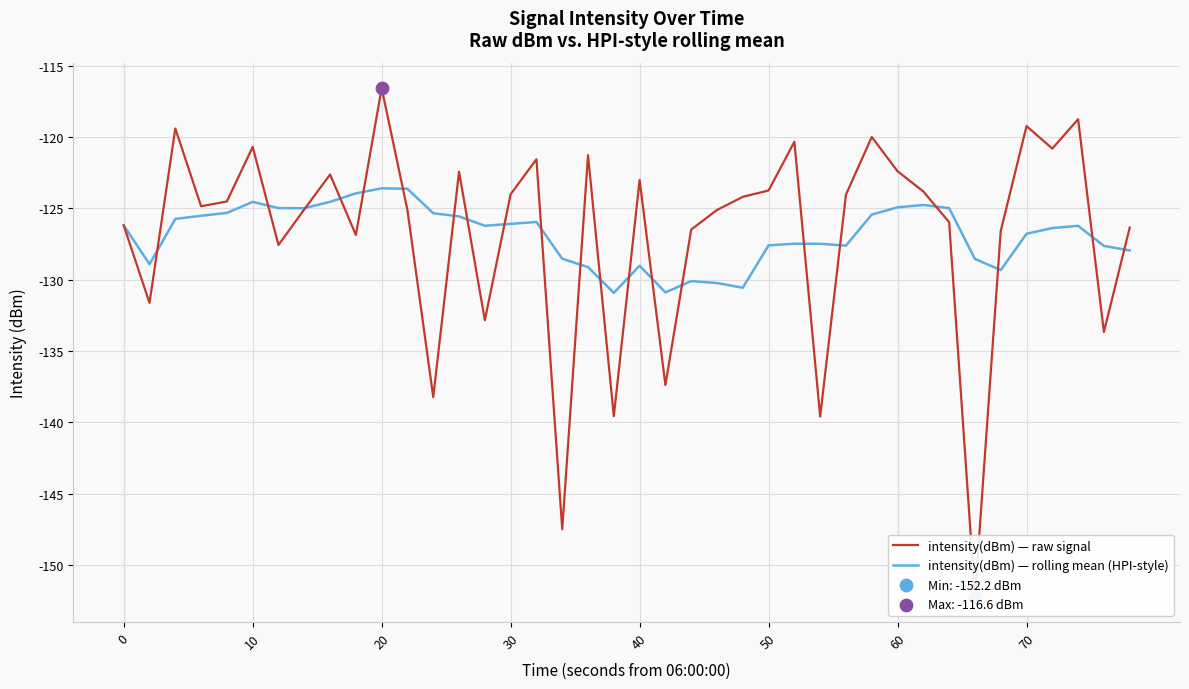

What is the lowest value of the intensity(dBm) — rolling mean (HPI-style) series?

-130.9